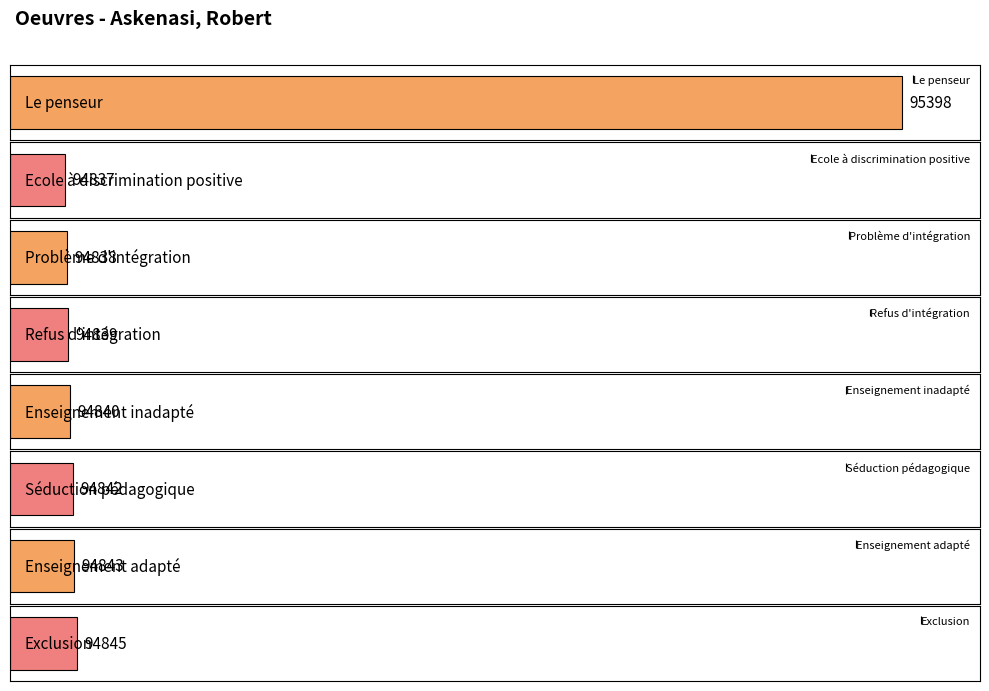

Which label corresponds to the smallest value in the chart?

Ecole à discrimination positive